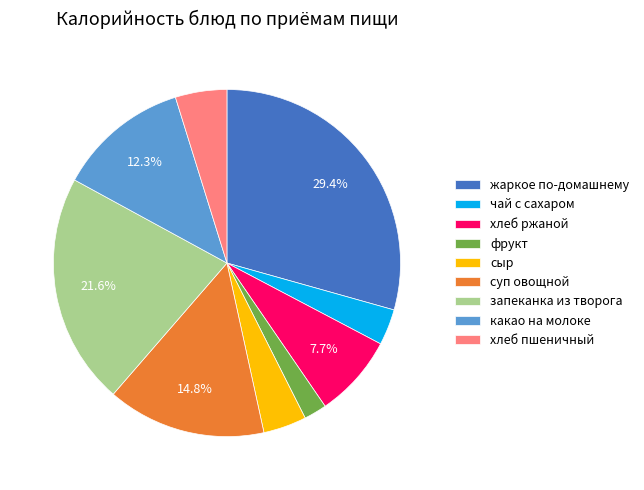

To the nearest percent, what is the average slice percentage?

11%